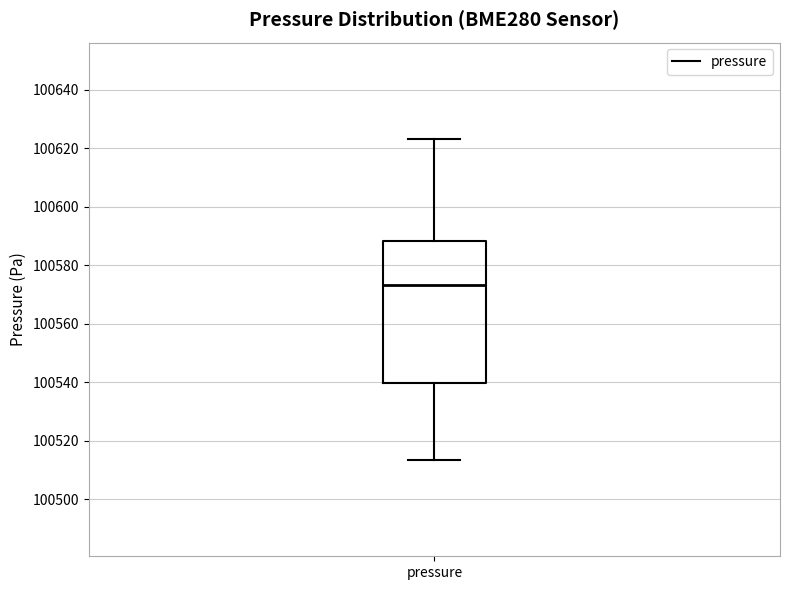

Transcribe this box plot: give where the median line is, the range the box spans, and where the two whiskers end, as read against the y-axis. The values are not printed on the chart, so give them approximately, as read against the axis.

median 100574, box 100540 to 100588, whiskers 100514 to 100624